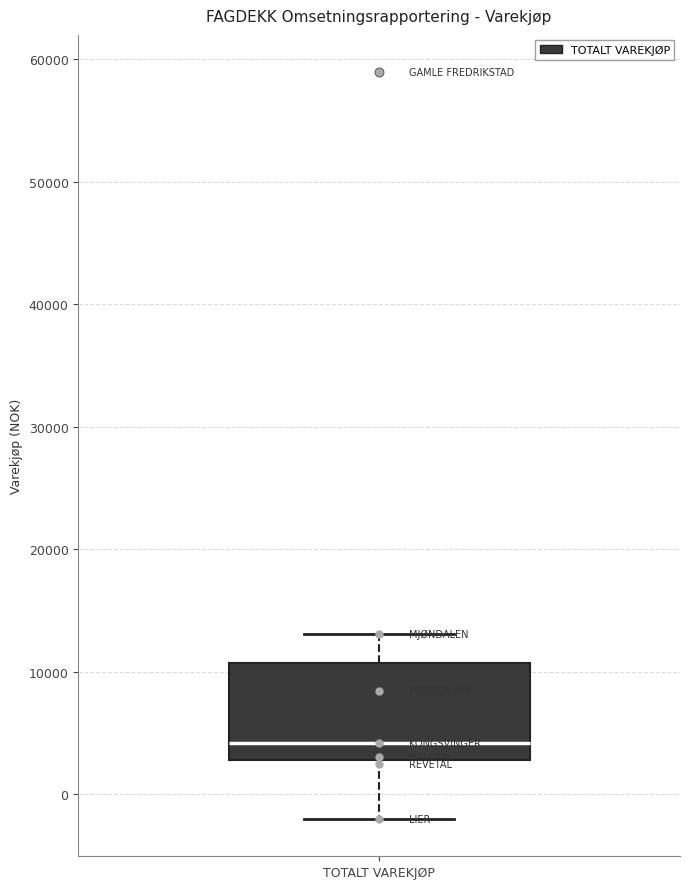

Where is the upper edge of the box for TOTALT VAREKJØP on the y-axis? The values are not printed on the chart, so give them approximately, as read against the axis.

11000